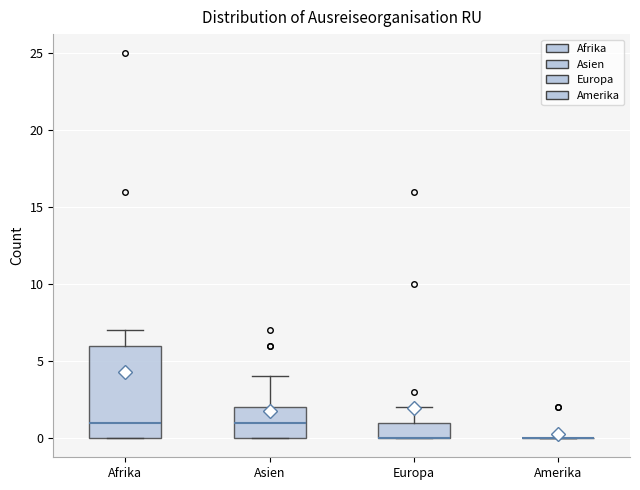

Reading left to right, transcribe this box plot: for each box, give where its median line is, the range the box spans, and where its two whiskers end, as read against the y-axis. The values are not printed on the chart, so give them approximately, as read against the axis.

Afrika: median 1, box 0 to 6, whiskers 0 to 7
Asien: median 1, box 0 to 2, whiskers 0 to 4
Europa: median 0 (drawn on the box's lower edge), box 0 to 1, whiskers 0 to 2
Amerika: box collapsed to a line at 0, whiskers 0 to 0